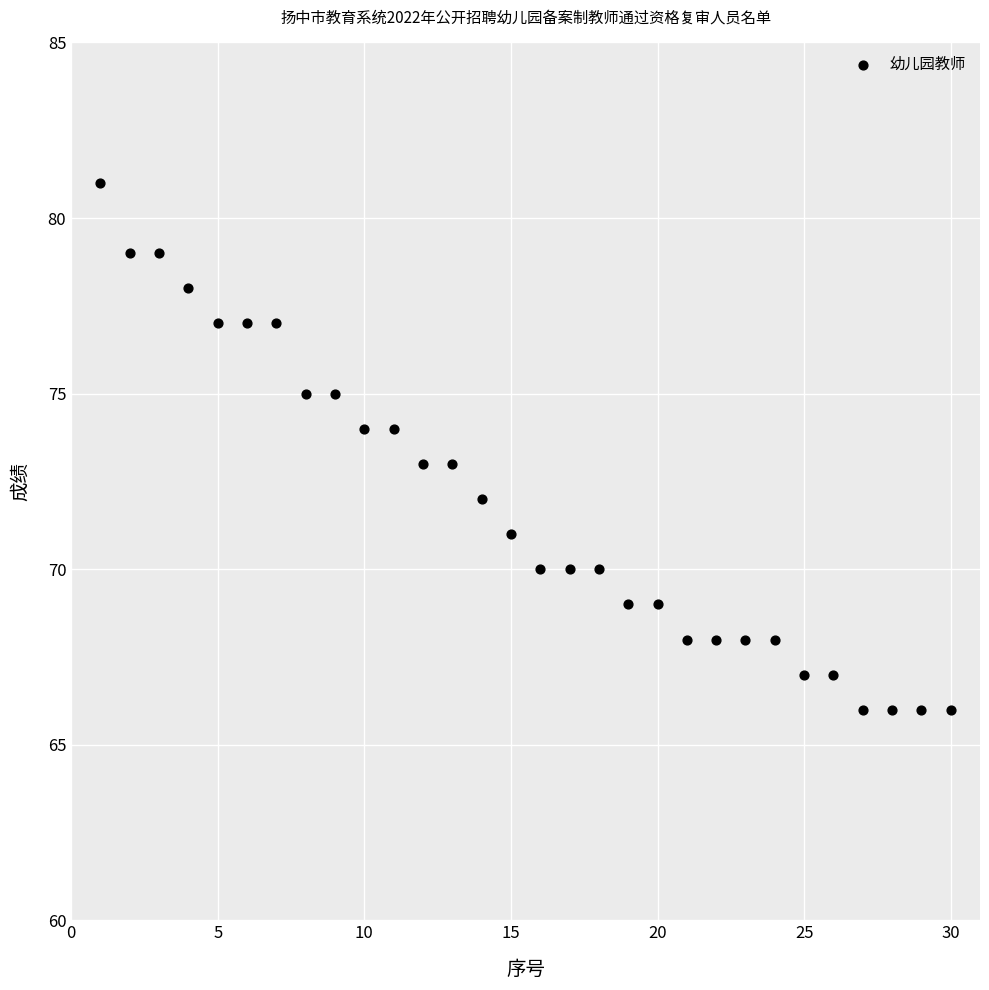

What is the range of Y values (max minus min)?

15